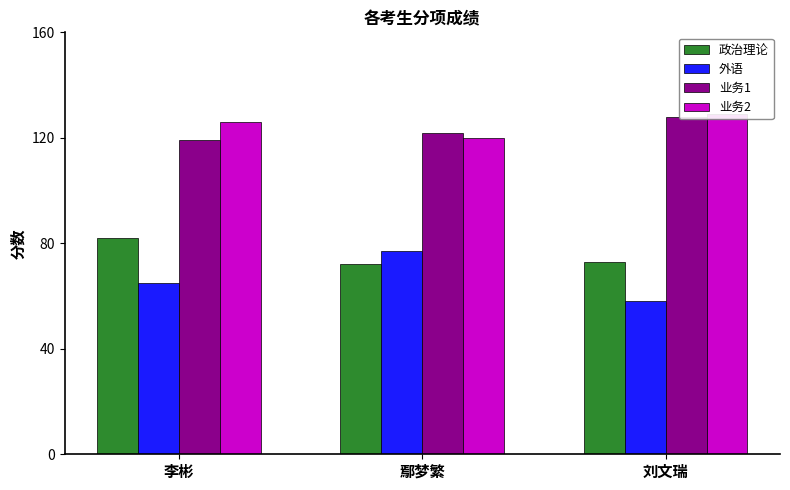

At 李彬, list the series in order from largest to smallest.

业务2, 业务1, 政治理论, 外语